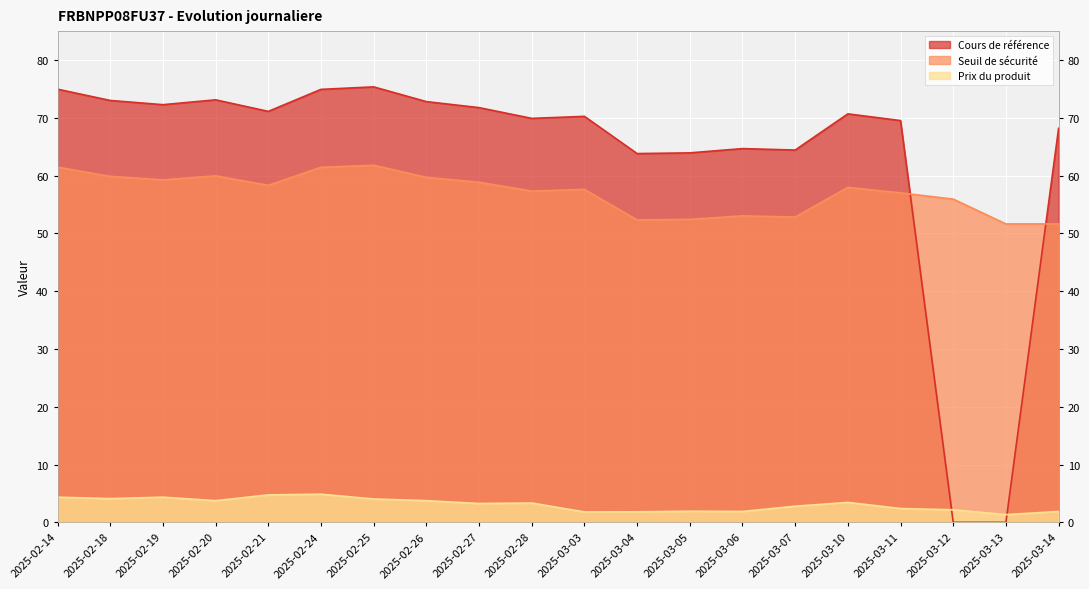

What is the sum of the Seuil de securite values at 2025-02-27 and 2025-03-10?

116.8